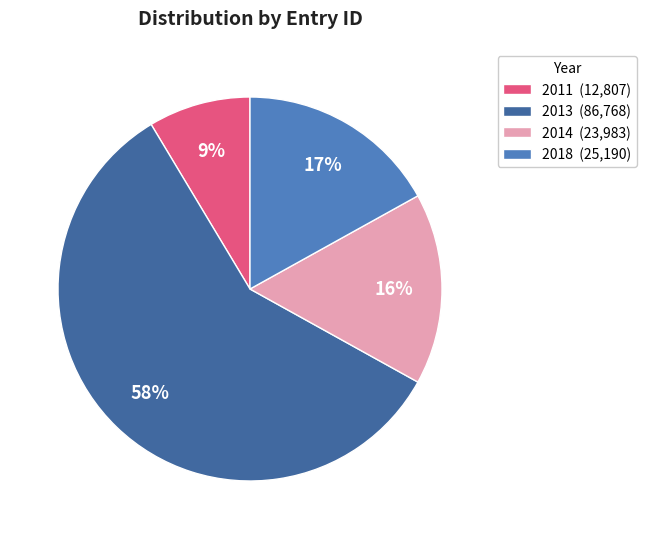

Which slice is the largest?

2013 (86,768)